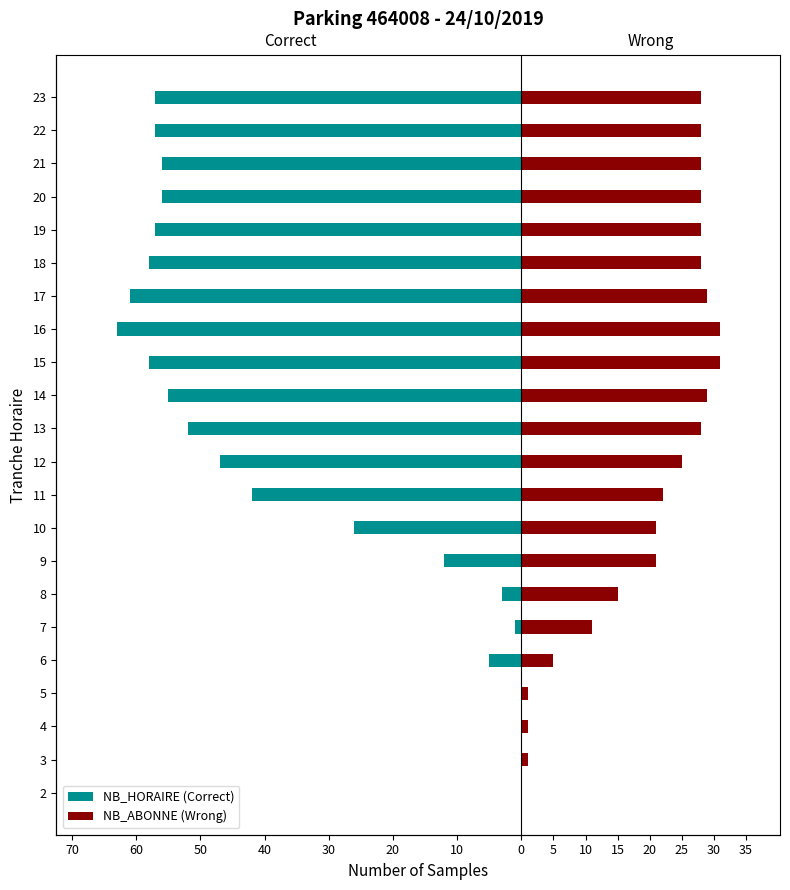

At 16, list the series in order from smallest to largest.

NB_HORAIRE (Correct), NB_ABONNE (Wrong)